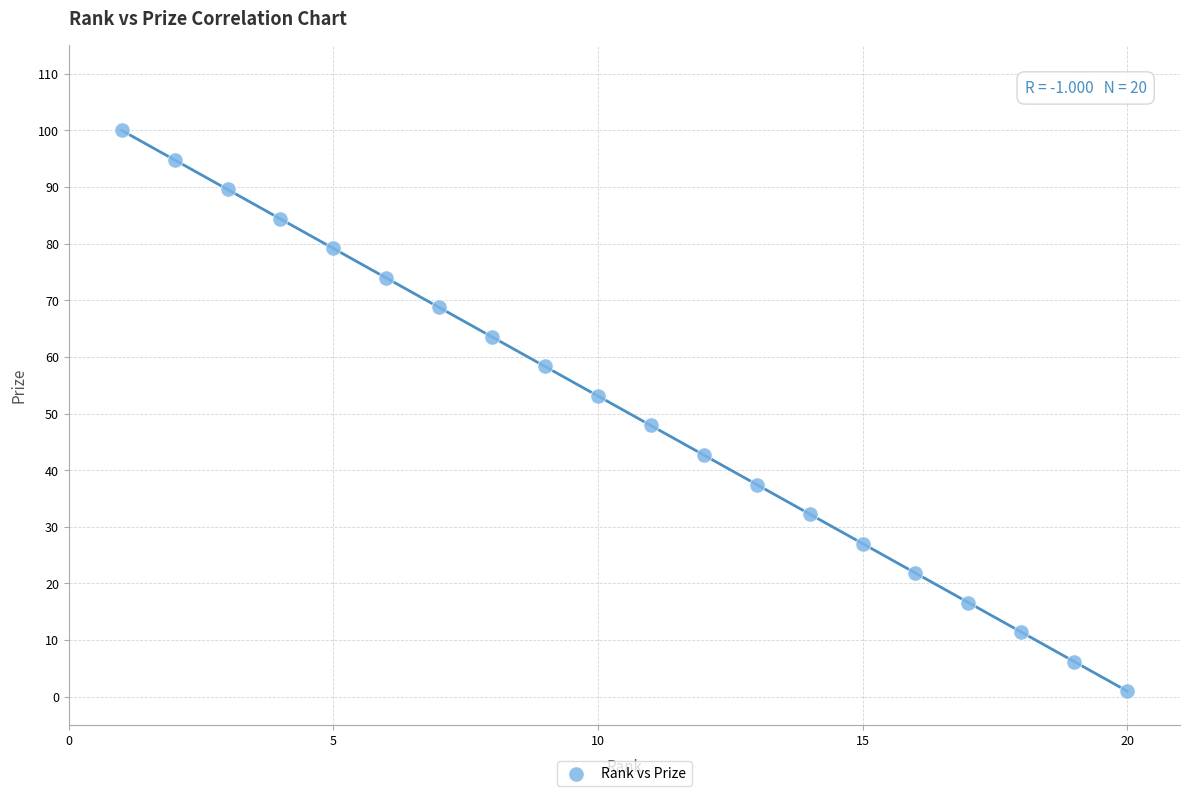

What is the range of X values (max minus min)?

19.0